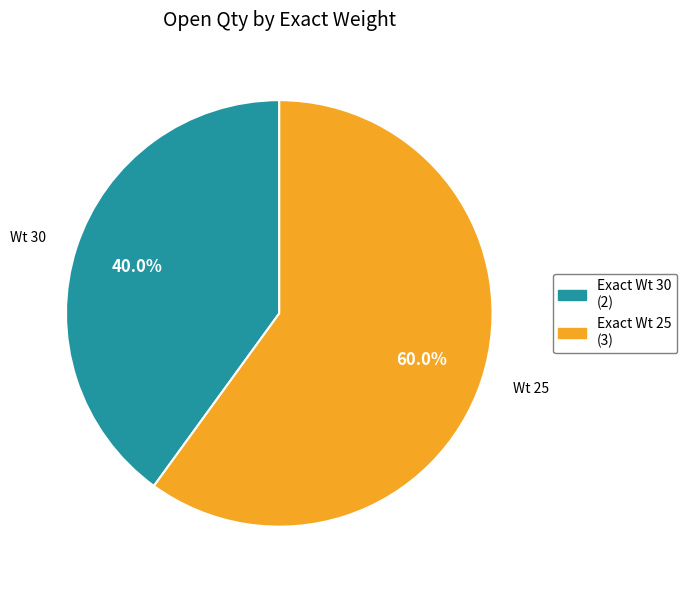

To the nearest percent, what is the average slice percentage?

50%